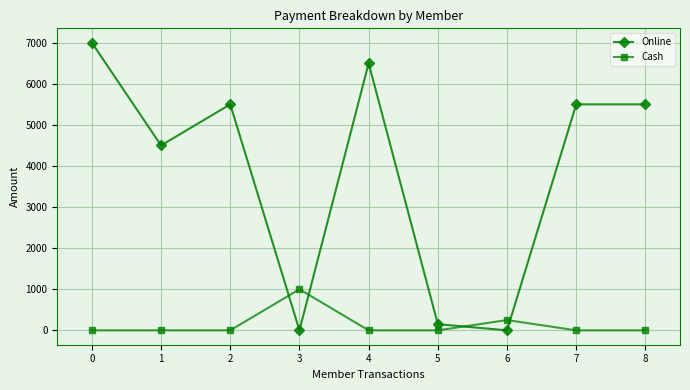

True or false: Cash has more than 0 interior local peaks.

True